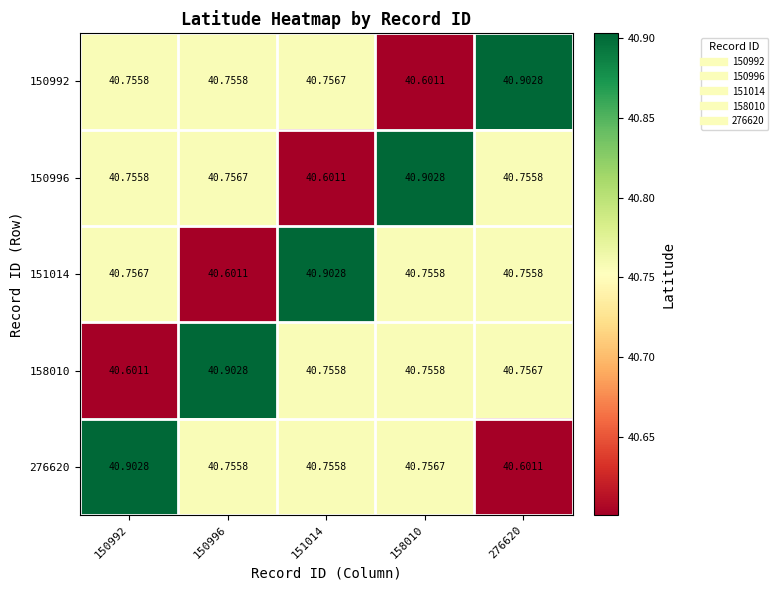

Is the value of 150996 at 151014 greater than the value of 150992 at 150992?

No